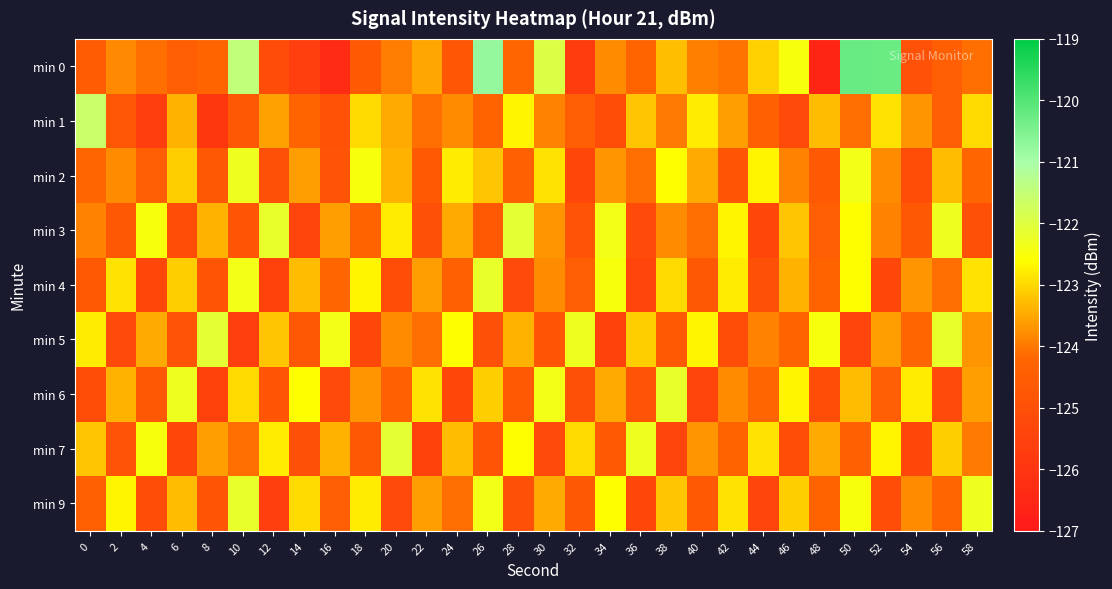

How many distinct data groups are displayed?

9